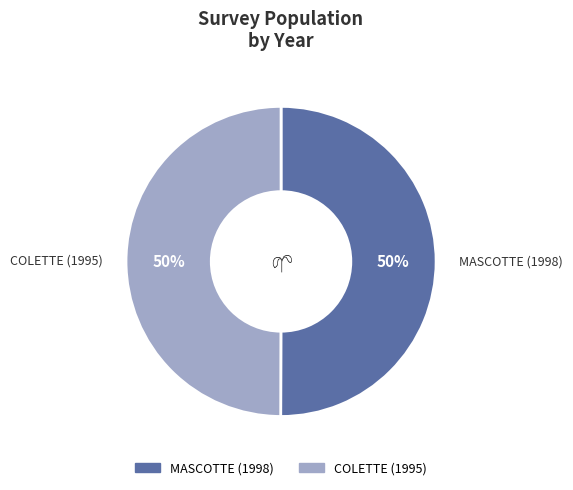

To the nearest percent, what is the average slice percentage?

50%